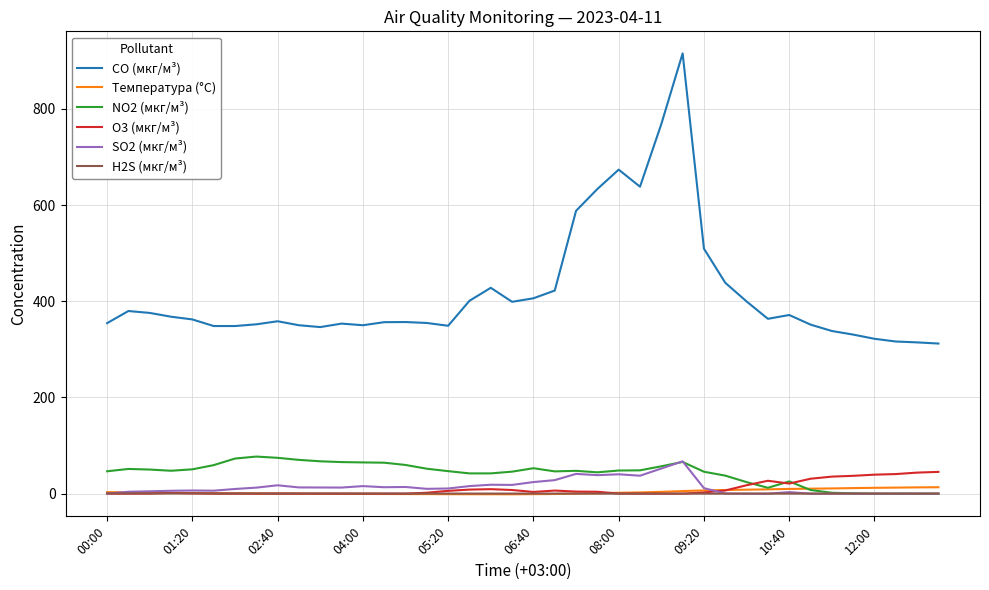

Which series has the largest total across all categories?

CO (мкг/м³)